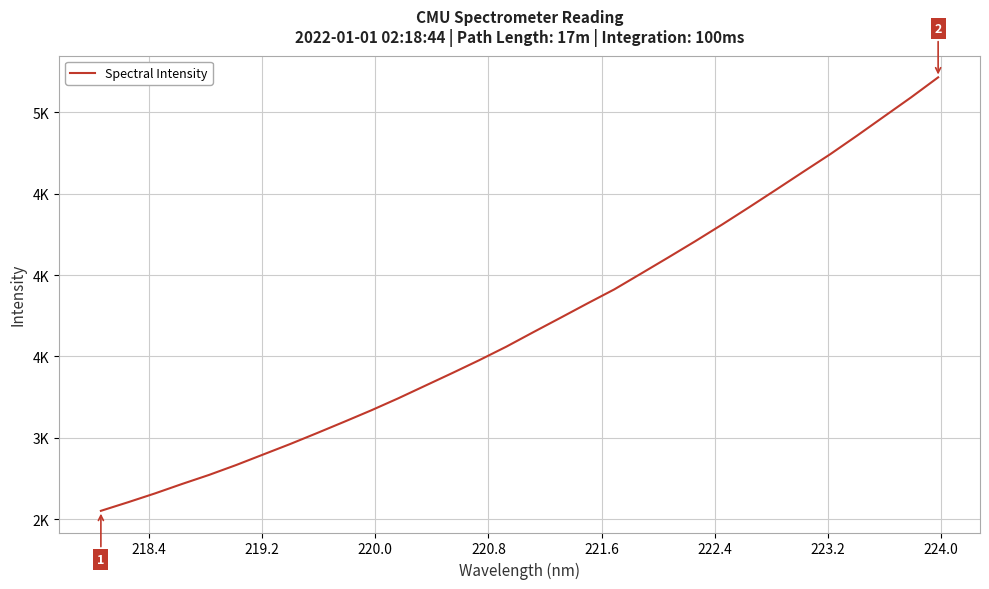

Does the chart display data point markers on the line(s)?

No